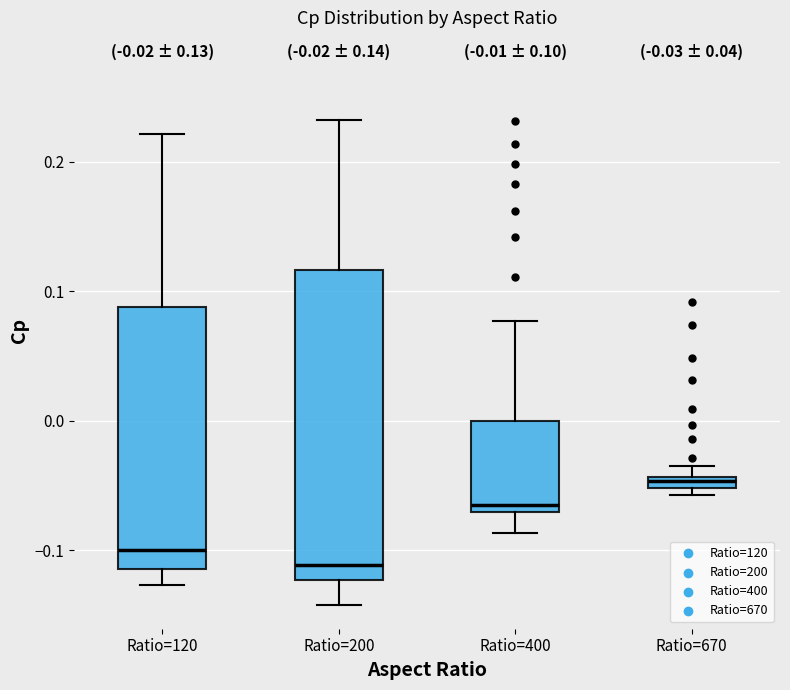

Which box's median line is the lowest?

Ratio=200